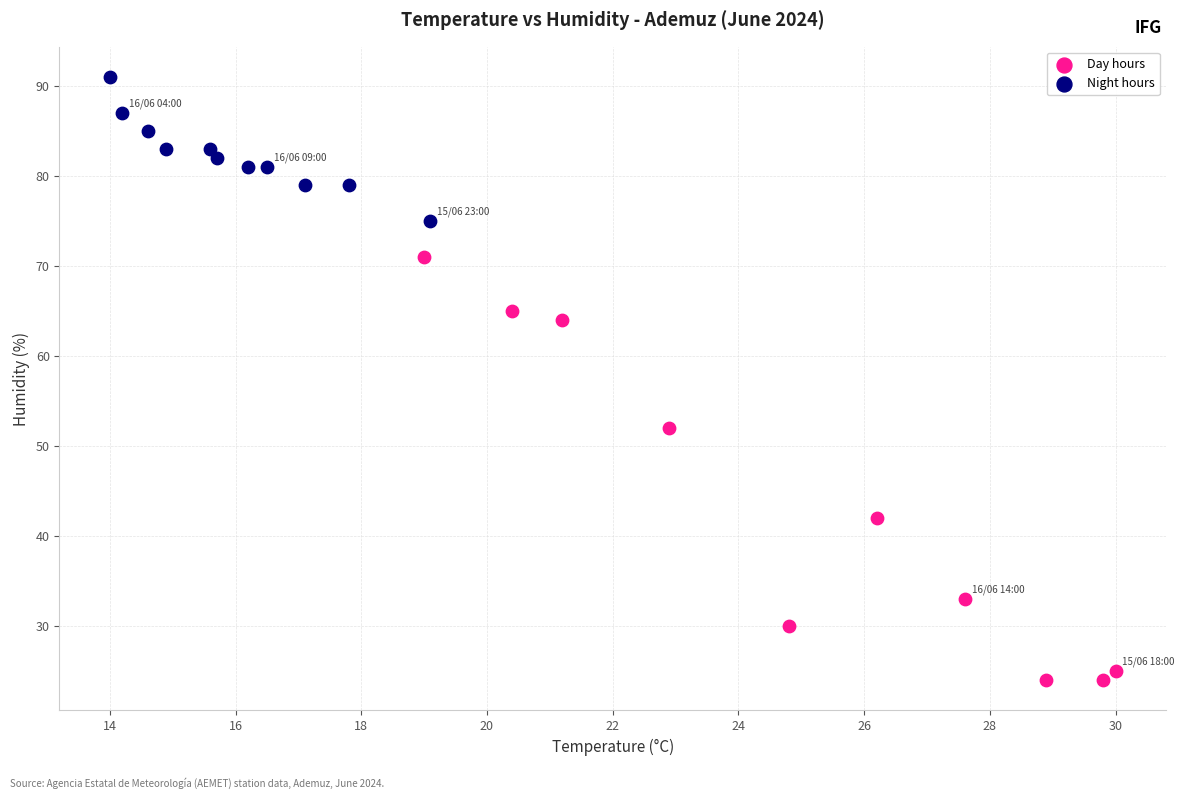

Which series reaches the maximum Y coordinate?

Night hours